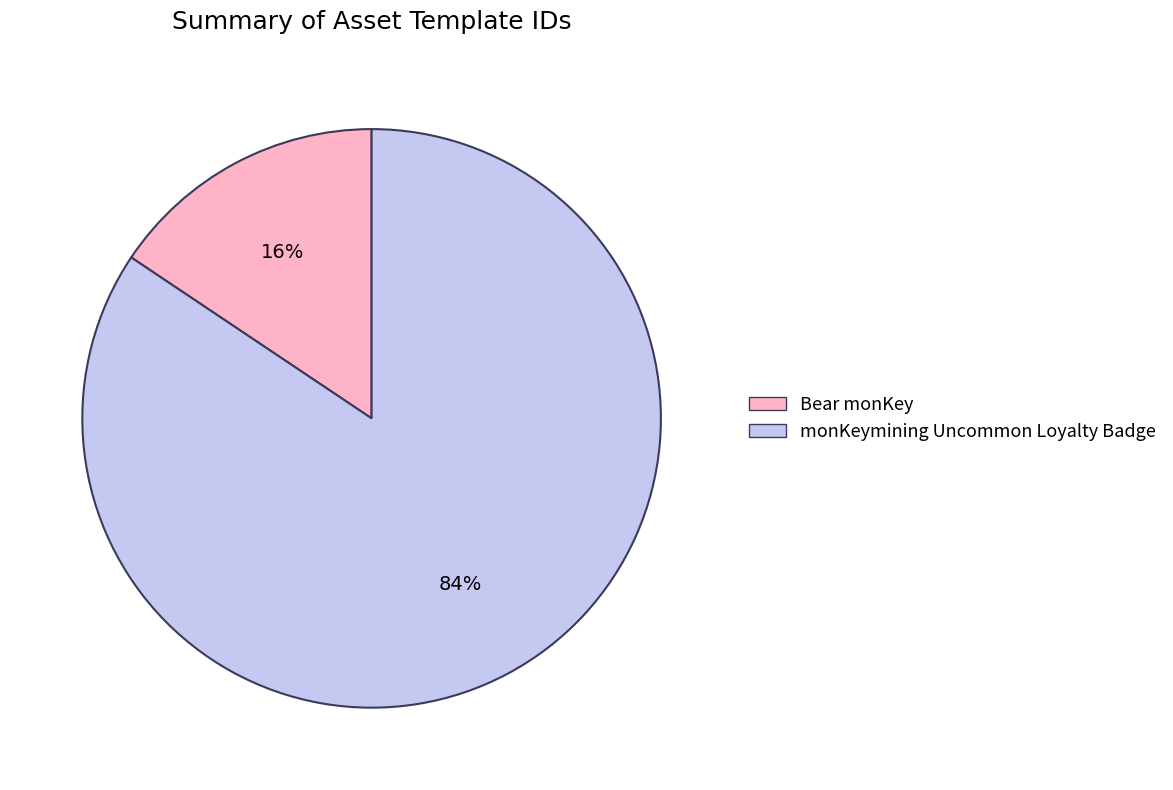

How many slices are in this pie chart?

2